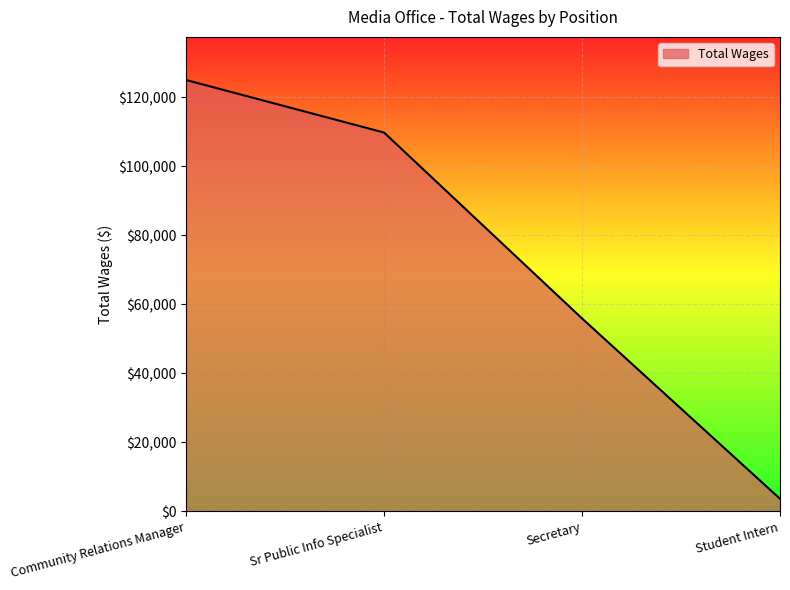

What value does the data have at Secretary, to the nearest 100?

55900